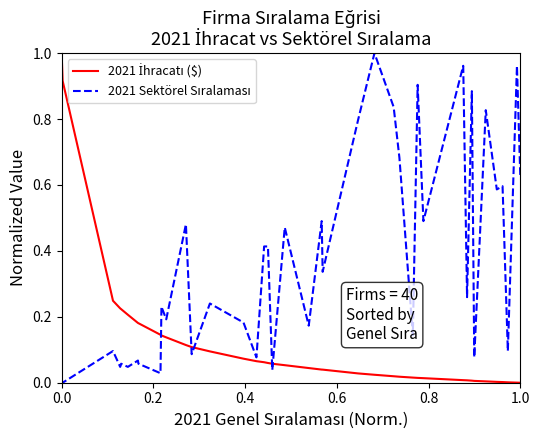

Does the chart display data point markers on the line(s)?

No